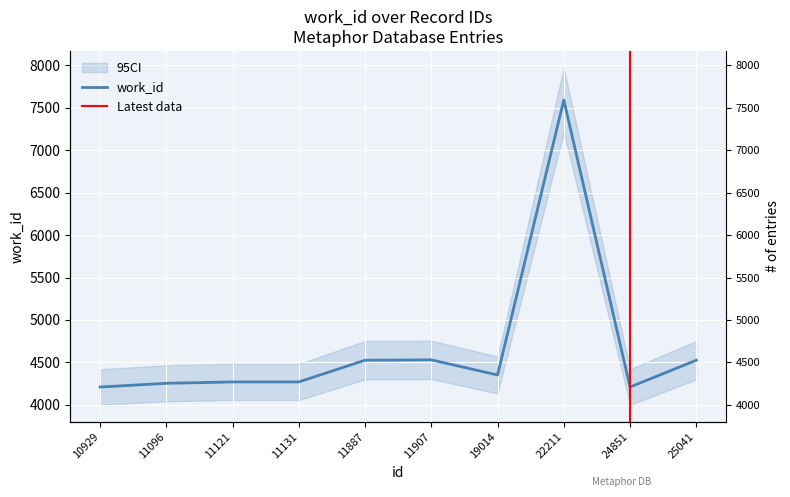

Reading right to left, what are all the values shown in this chart?

4525	4209	7593	4351	4529	4525	4269	4269	4253	4209